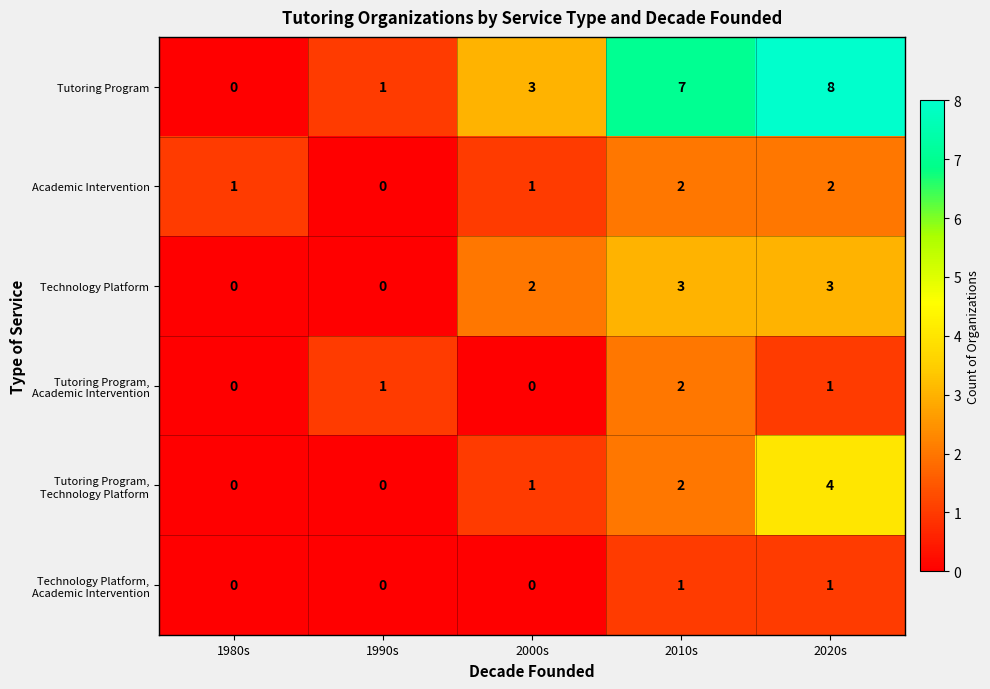

Which series has the largest total across all categories?

Tutoring Program